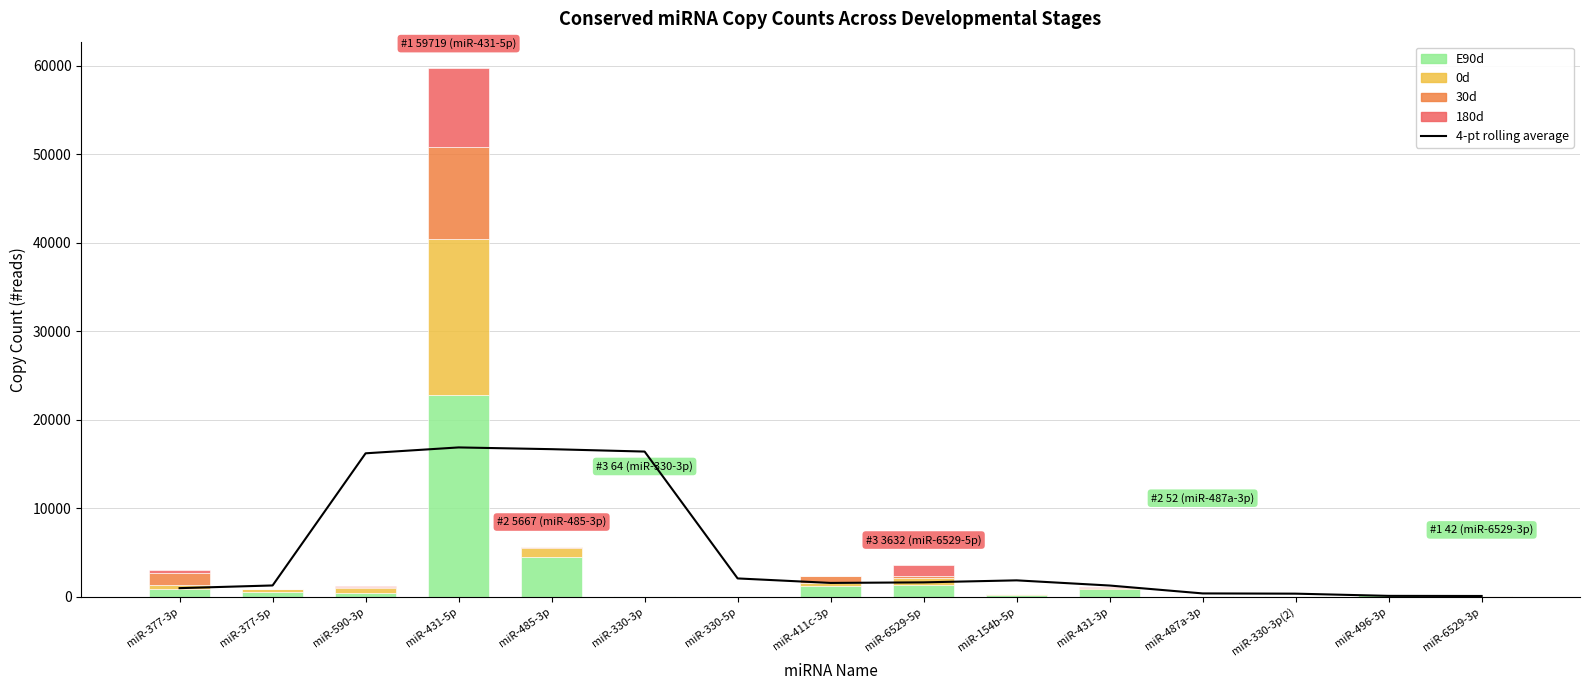

What is the difference between the 30d values at miR-154b-5p and miR-485-3p?

65.0